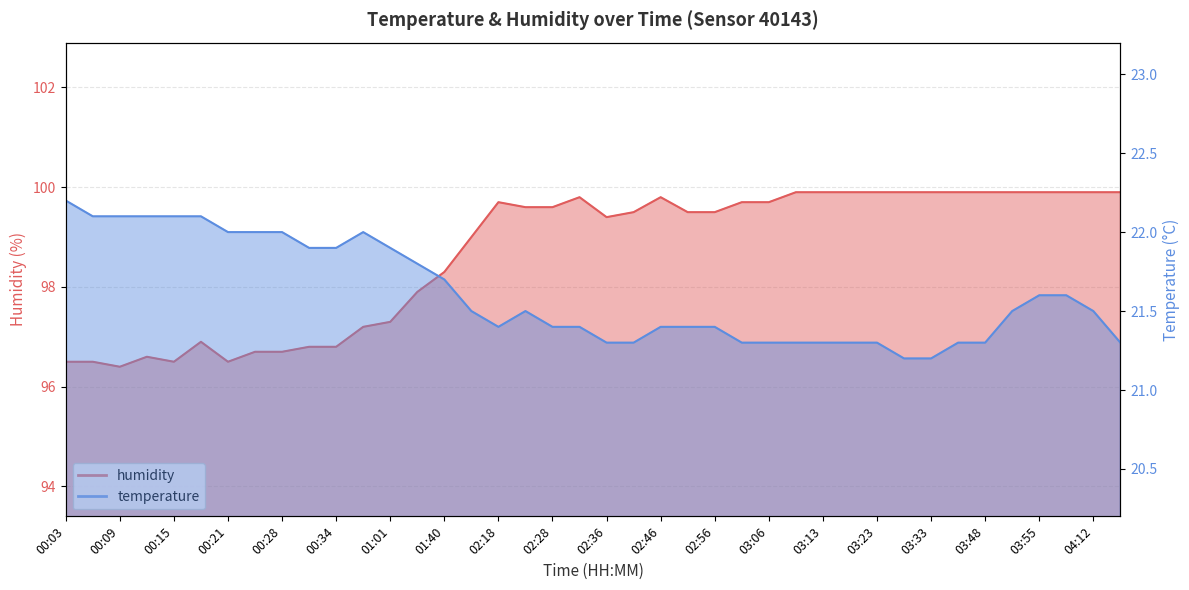

The humidity series shows 99.7 at 02:18. True or false?

True